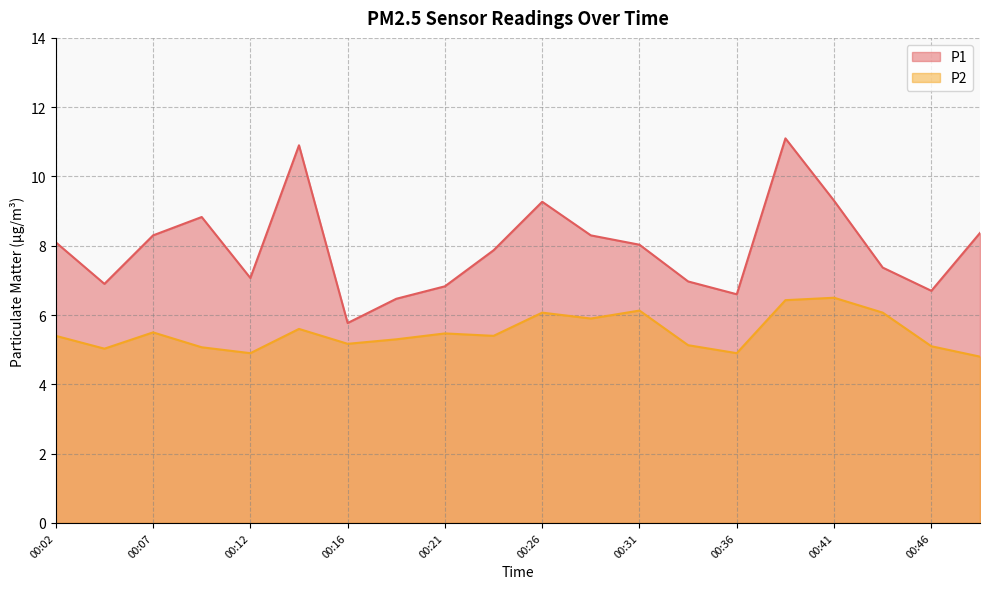

At how many categories does at least one series exceed 9?

4